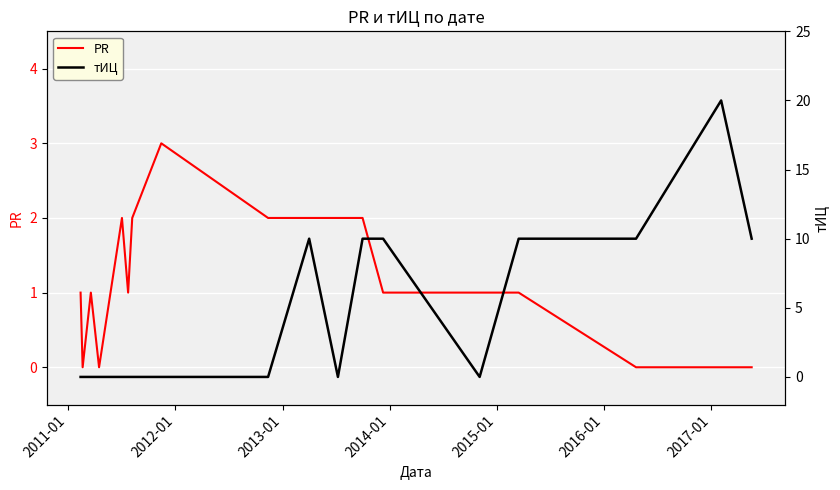

How many interior local peaks does the тИЦ series have?

2